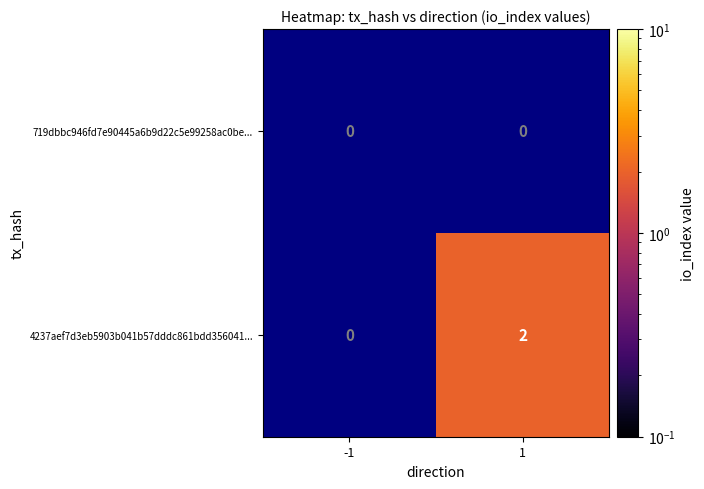

True or false: 4237aef7d3eb5903b041b57dddc861bdd356041... has a value of 2 at 1.

True